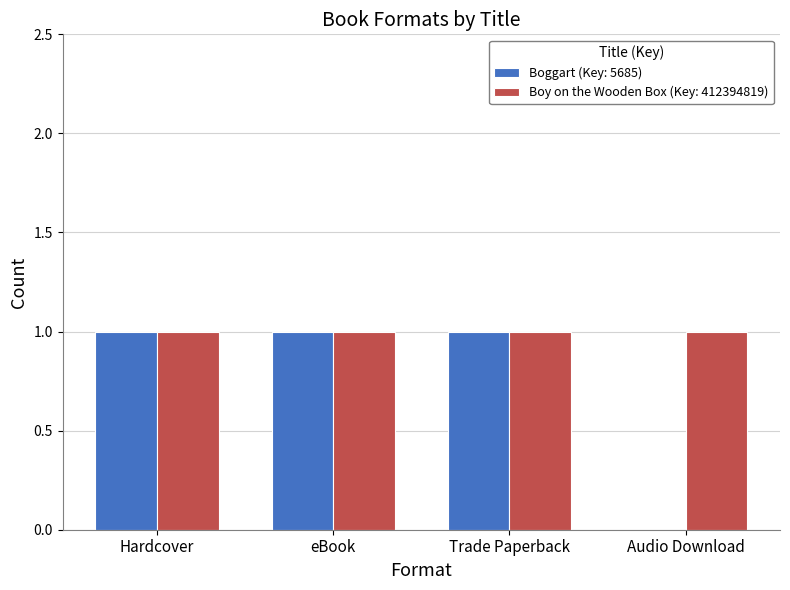

Which series changed the most between eBook and Audio Download?

Boggart (Key: 5685)